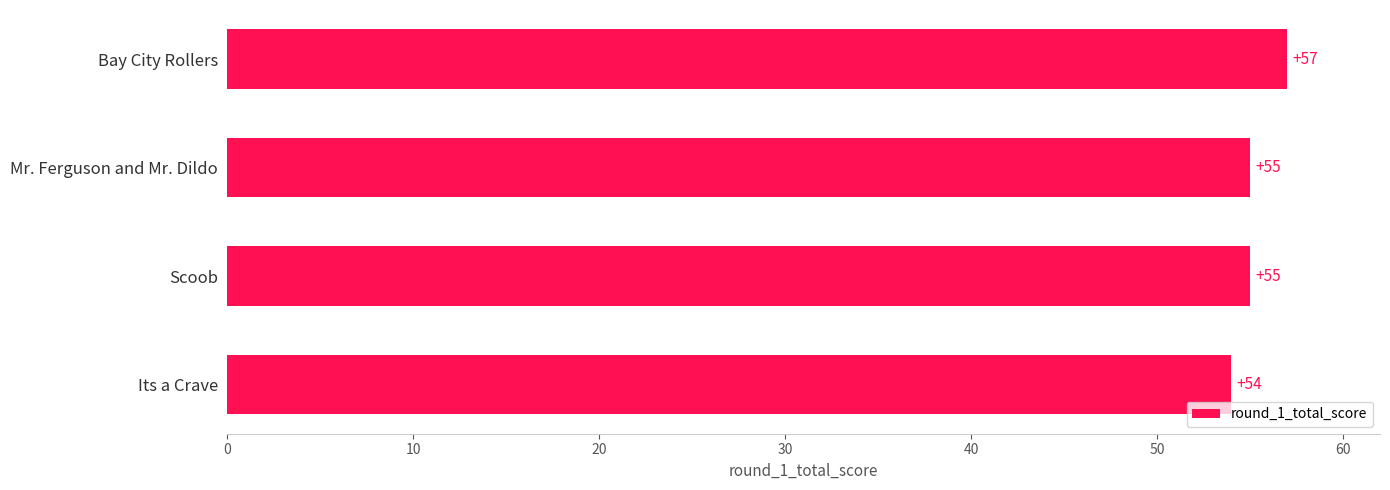

Is it true that the value at Its a Crave is 54?

True